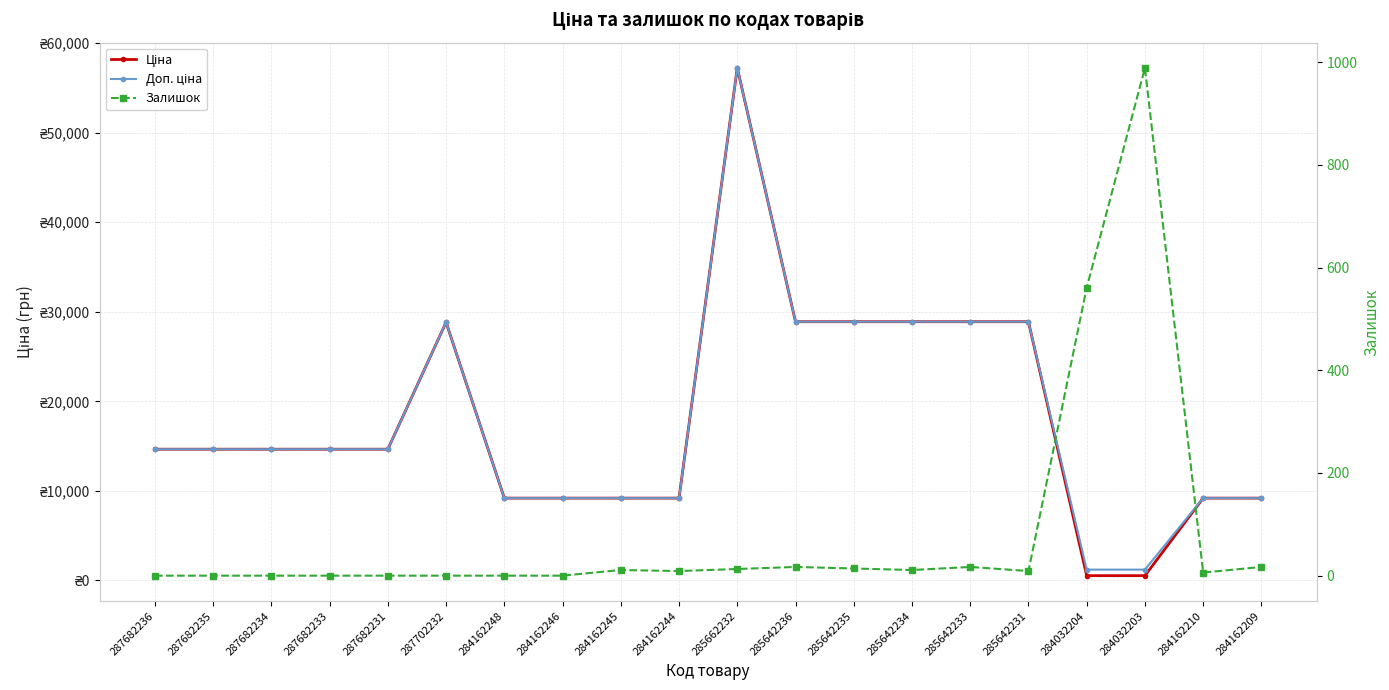

At which category is the sum across all series the highest?

285662232